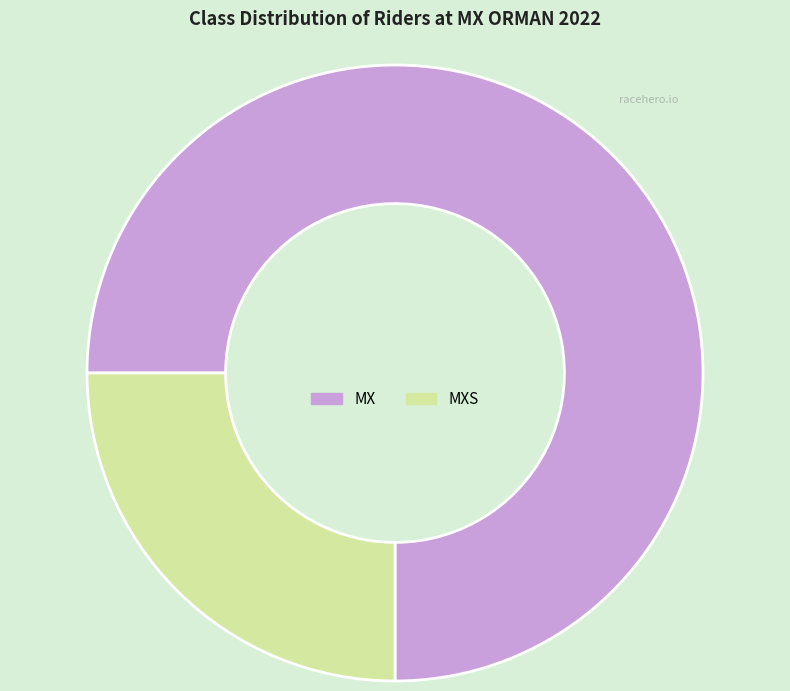

The MXS slice represents 25% of the pie. True or false?

True